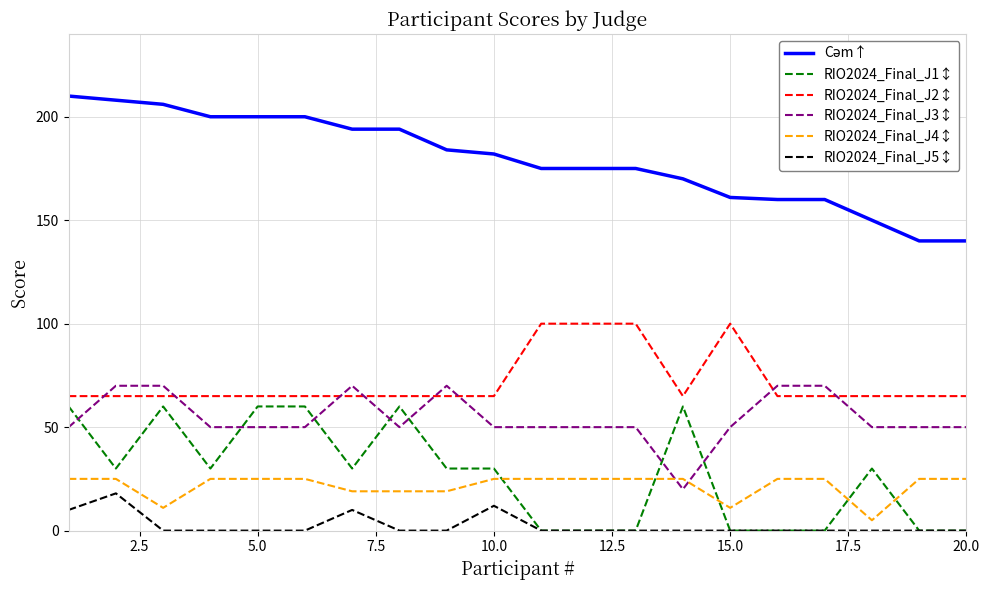

True or false: RIO2024_Final_J5↕ and RIO2024_Final_J2↕ cross at least once.

False